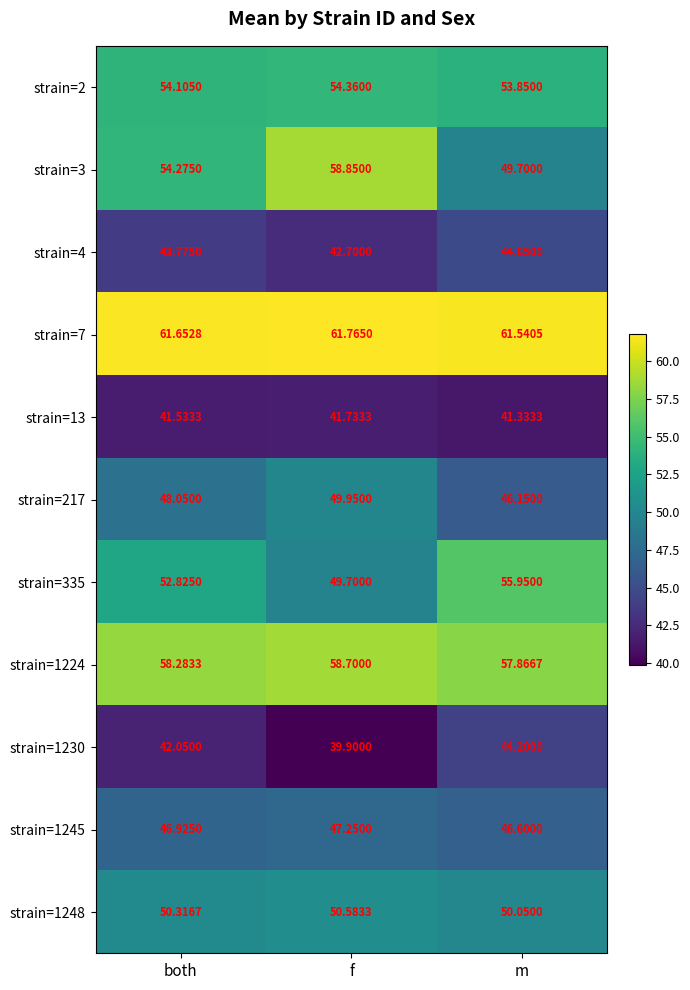

Rank the series by their maximum value, from lowest to highest.

strain=13, strain=1230, strain=4, strain=1245, strain=217, strain=1248, strain=2, strain=335, strain=1224, strain=3, strain=7